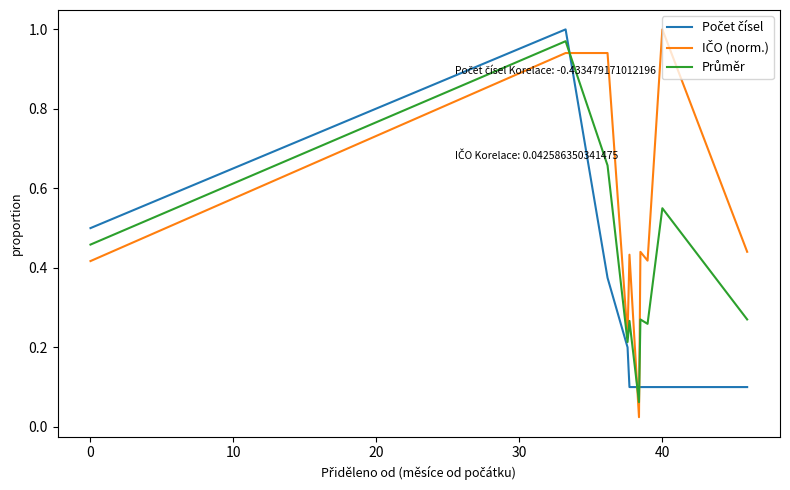

Does the chart display data point markers on the line(s)?

No